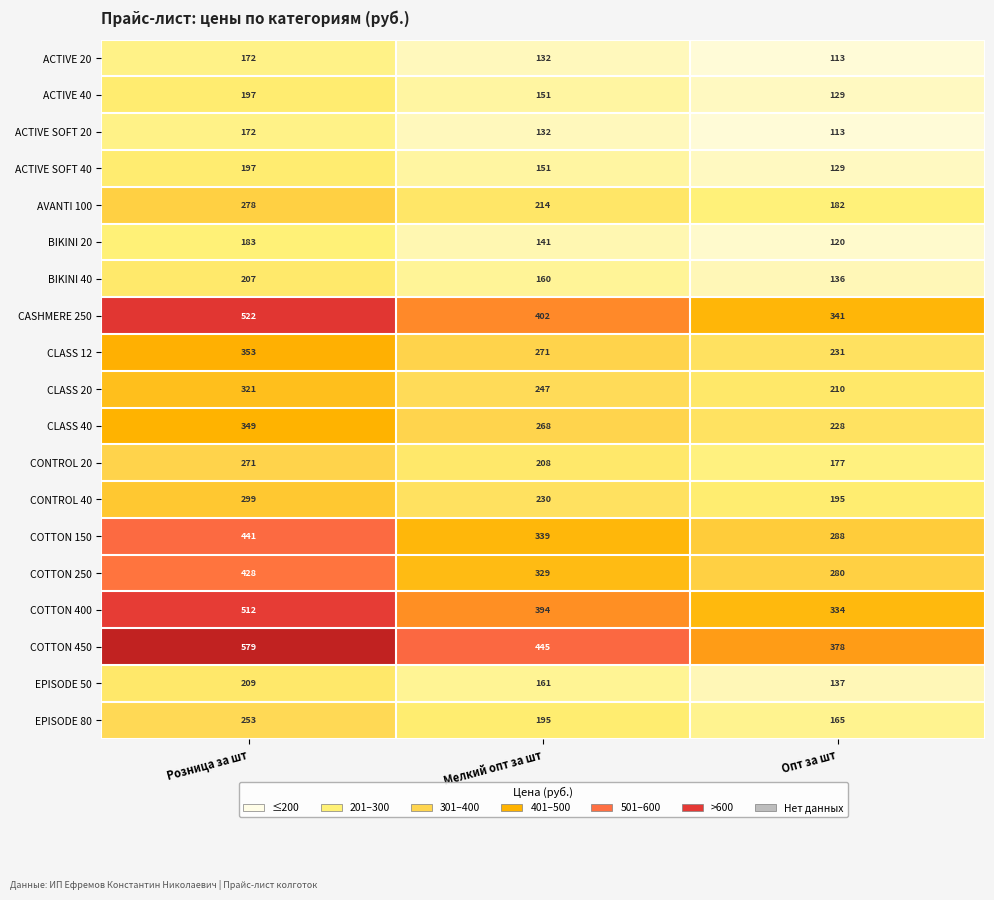

What is the minimum value for CASHMERE 250?

341